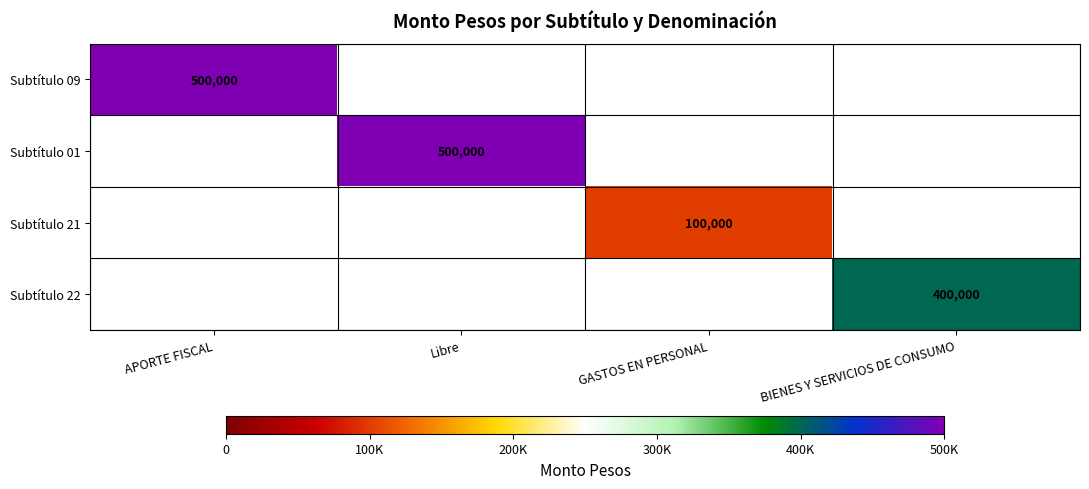

Is it true that Subtítulo 09 equals 141820 at APORTE FISCAL?

False